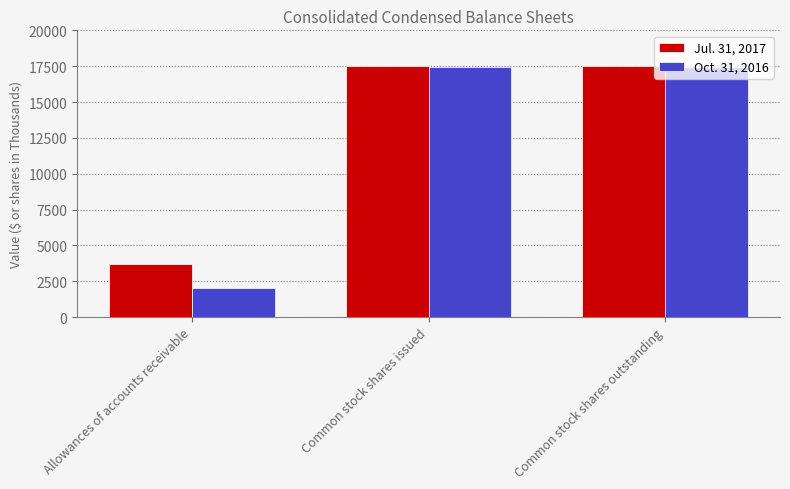

What is the label of the 1st bar from the right?

Common stock shares outstanding